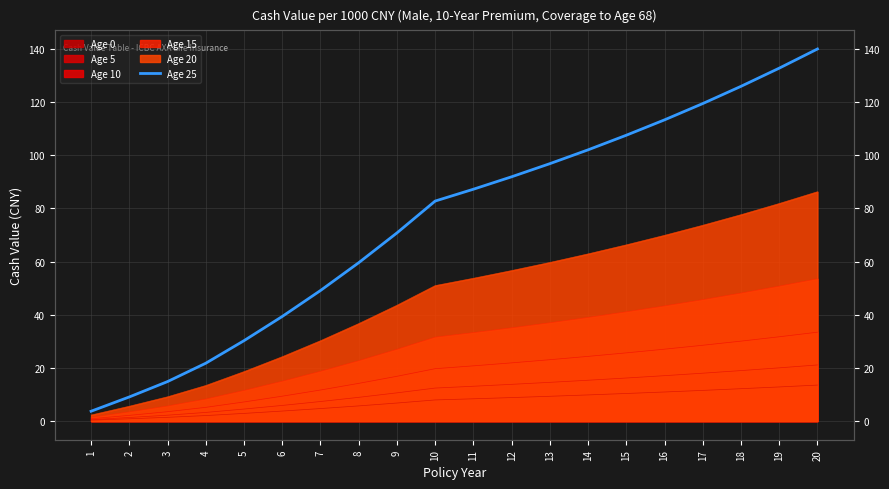

What is the change in value from 2 to 19?

+123.6